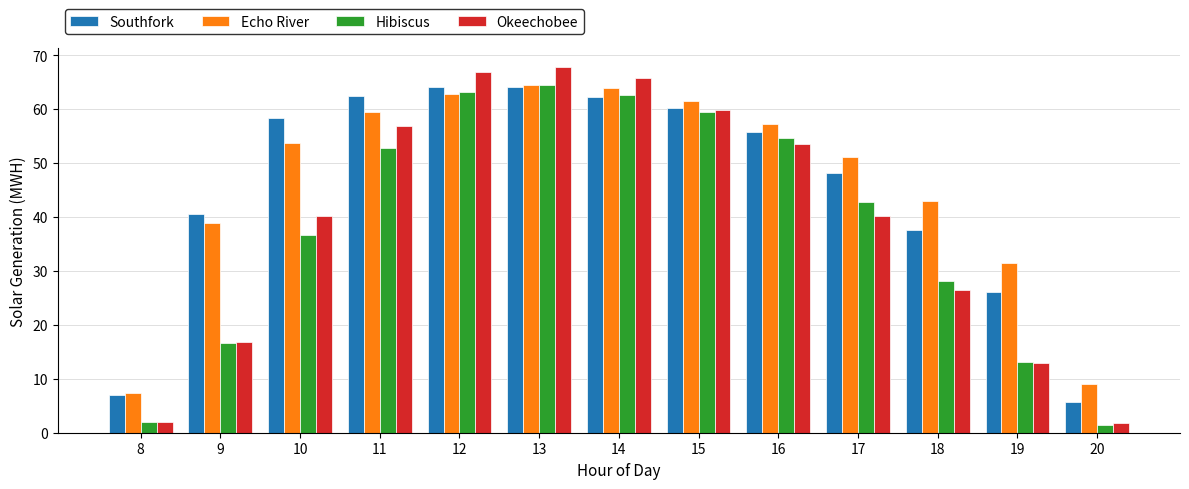

What is the greatest value displayed?

67.9